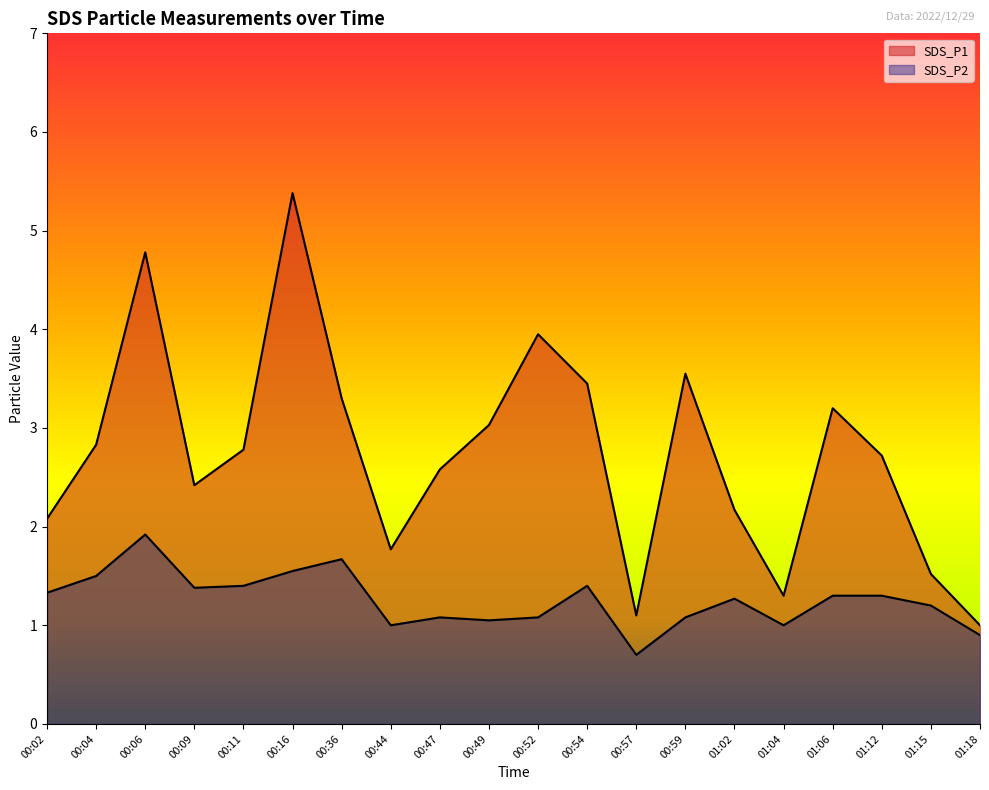

Which series changed the most between 00:47 and 01:06?

SDS_P1